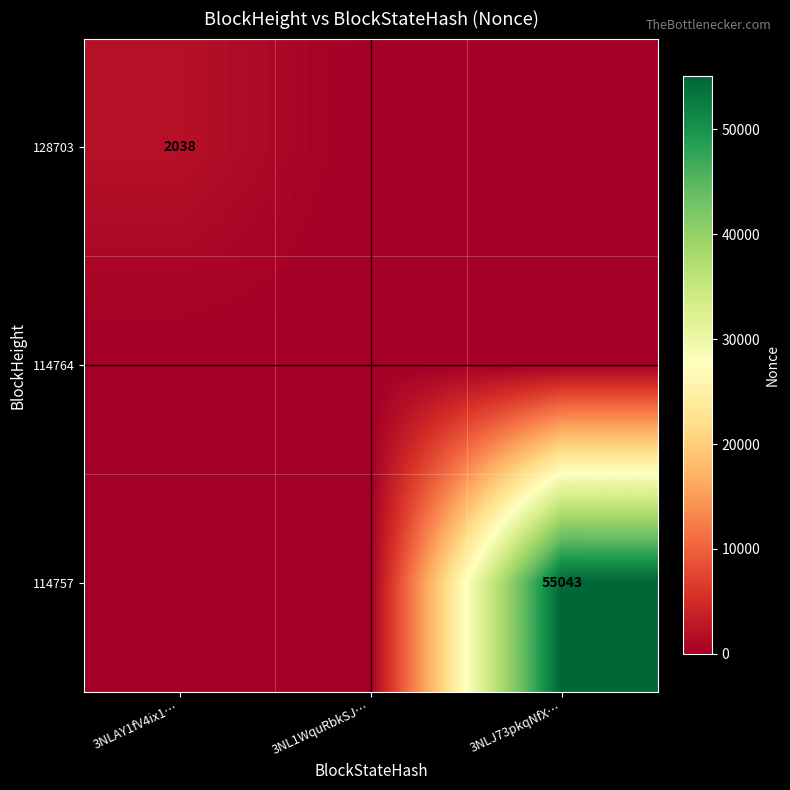

The value of 114757 at 3NLJ73pkqNfX… is 55043. True or false?

True